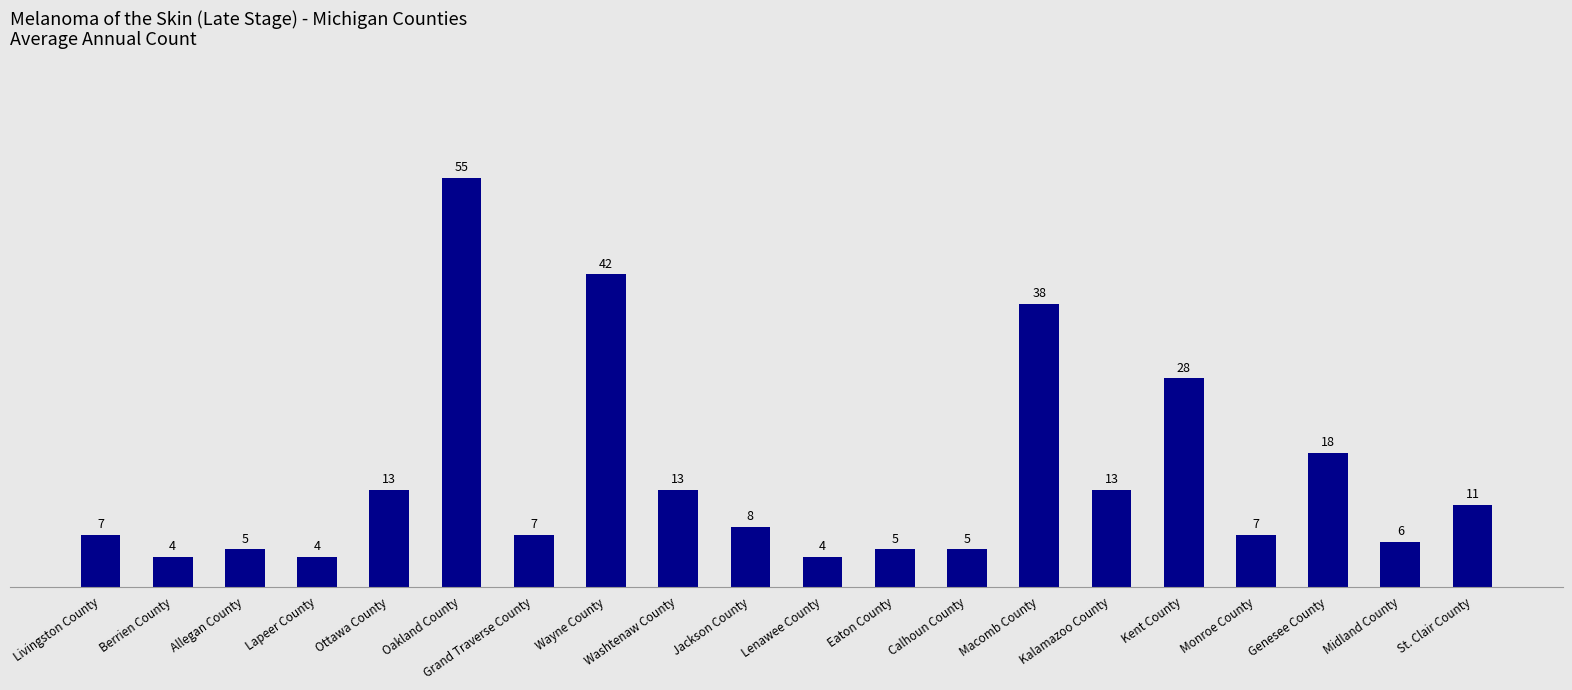

Between Oakland County and Jackson County, which is larger?

Oakland County